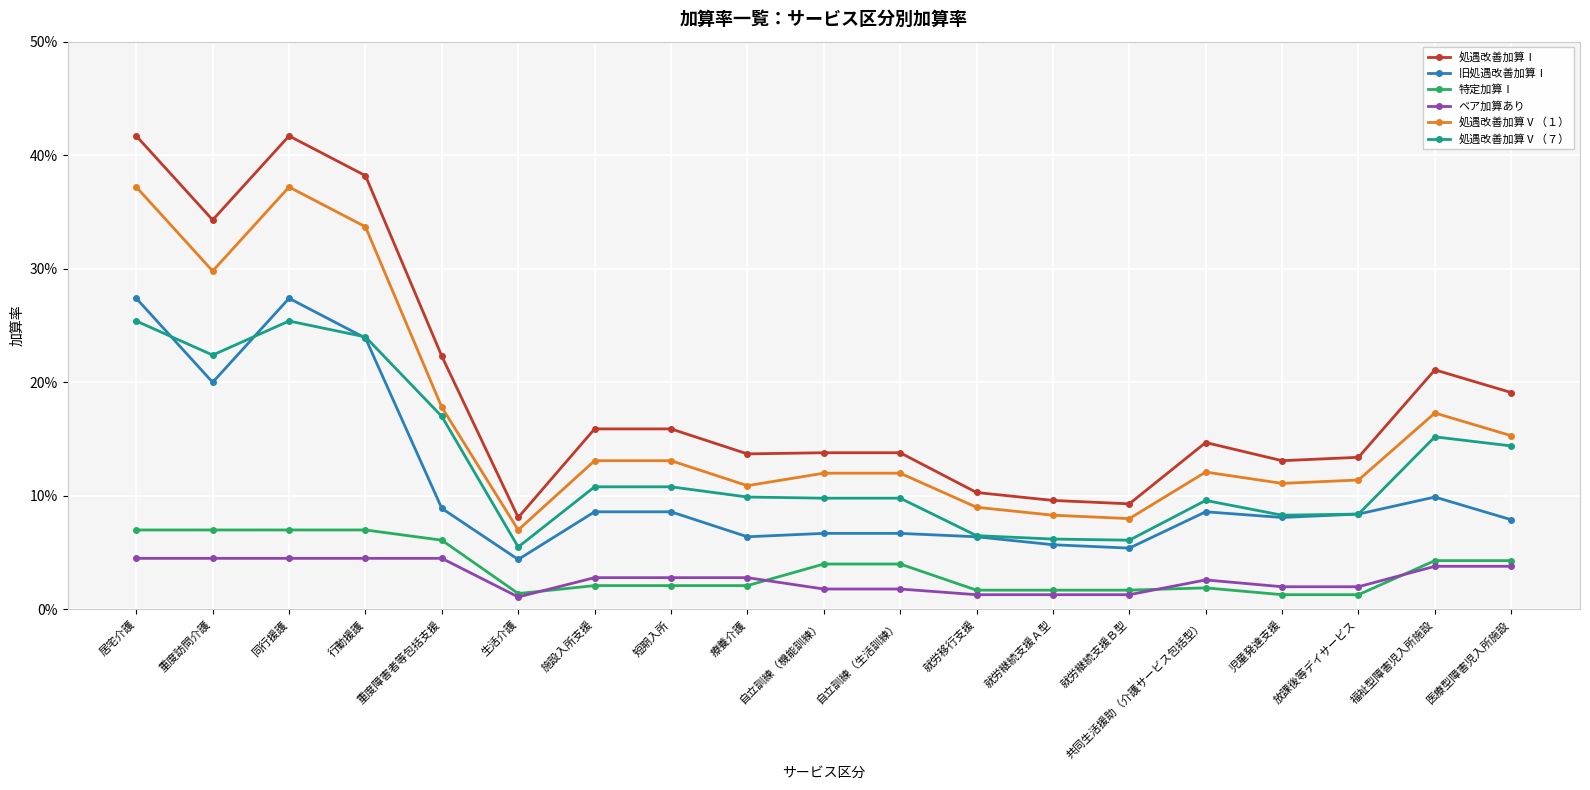

Between 自立訓練（生活訓練） and 就労移行支援, which series saw the biggest shift?

処遇改善加算Ⅰ